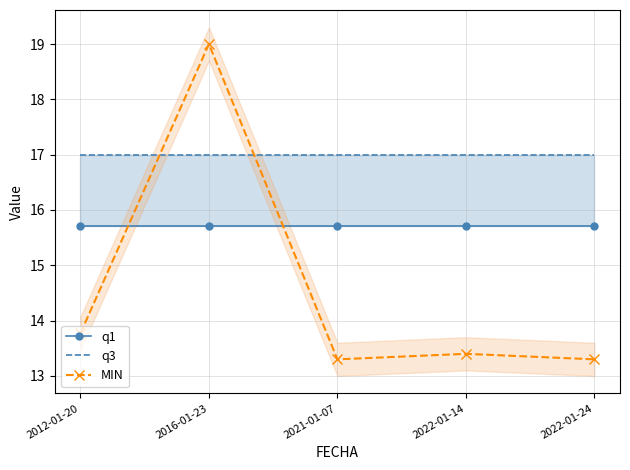

What position from the right is 2021-01-07?

3